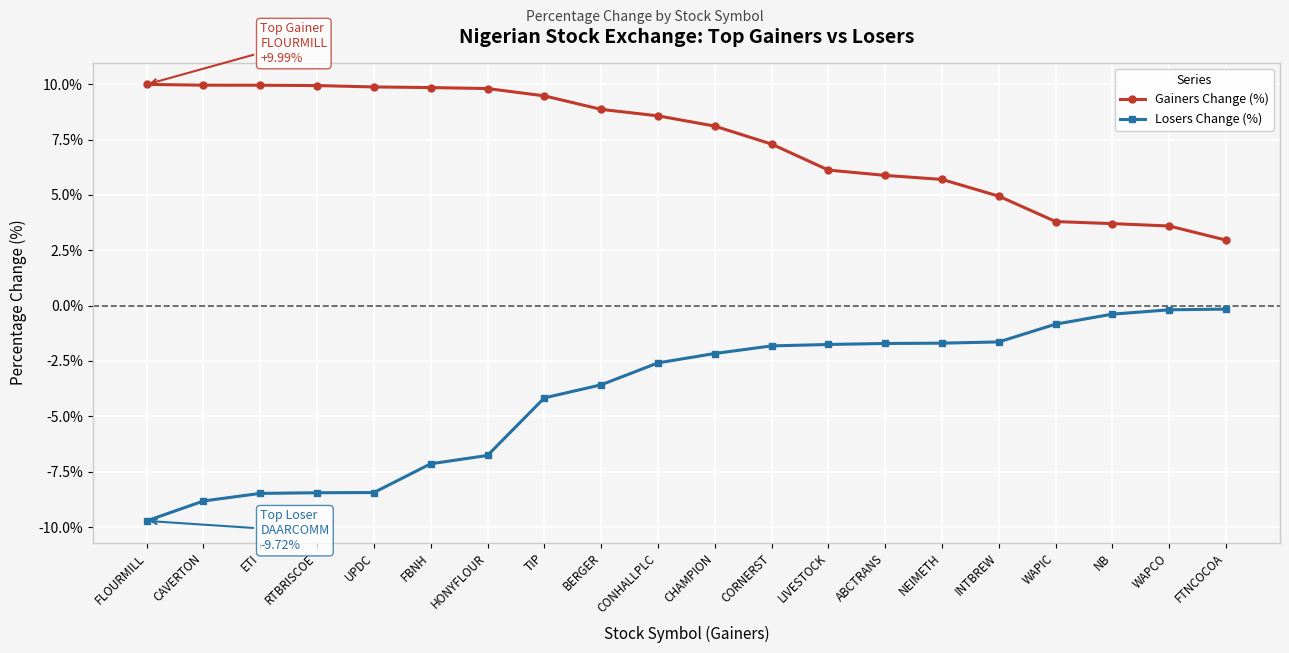

Is this an area chart (filled region under the line)?

No